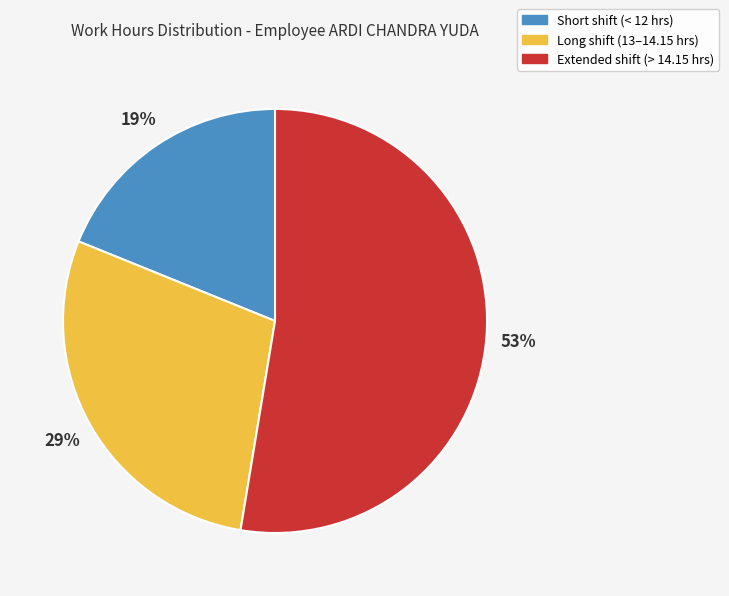

To the nearest percent, what is the difference between the largest and smallest slice percentages?

34%